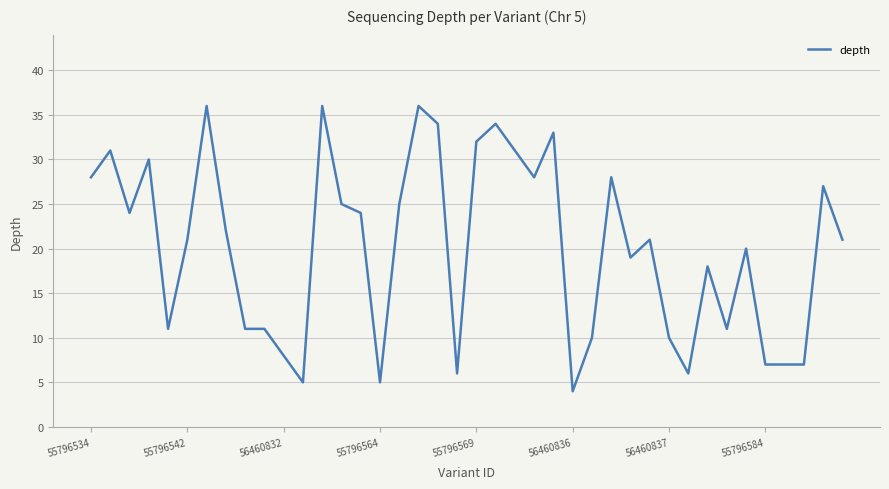

What is the smallest value displayed?

4